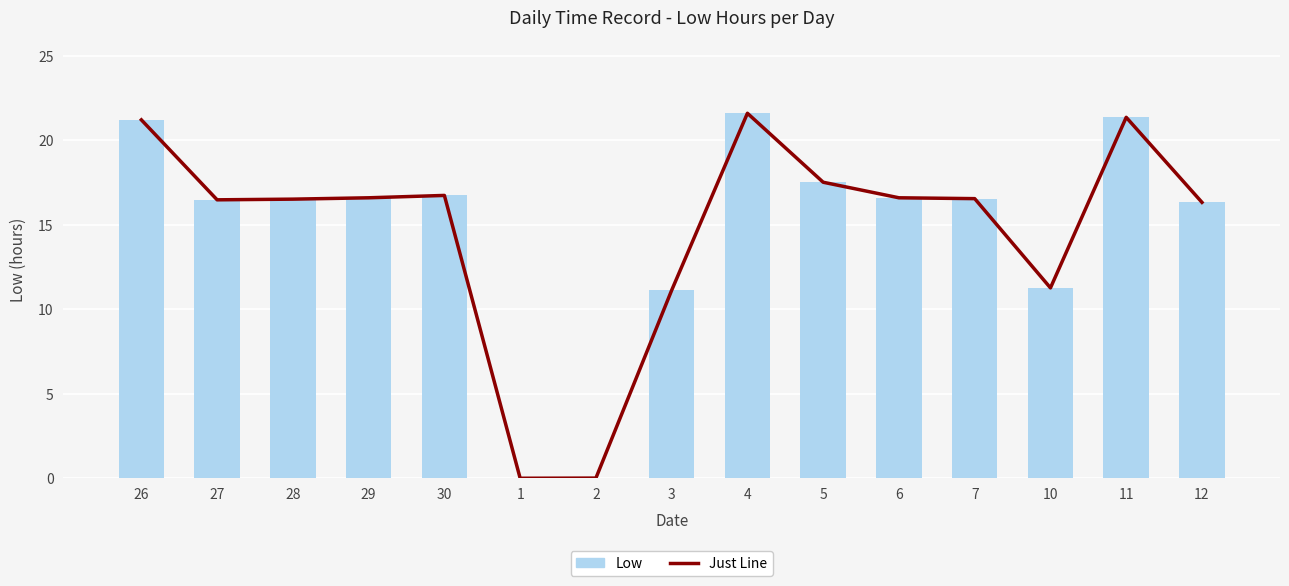

The value of Low at 11 is 21.4. True or false?

True